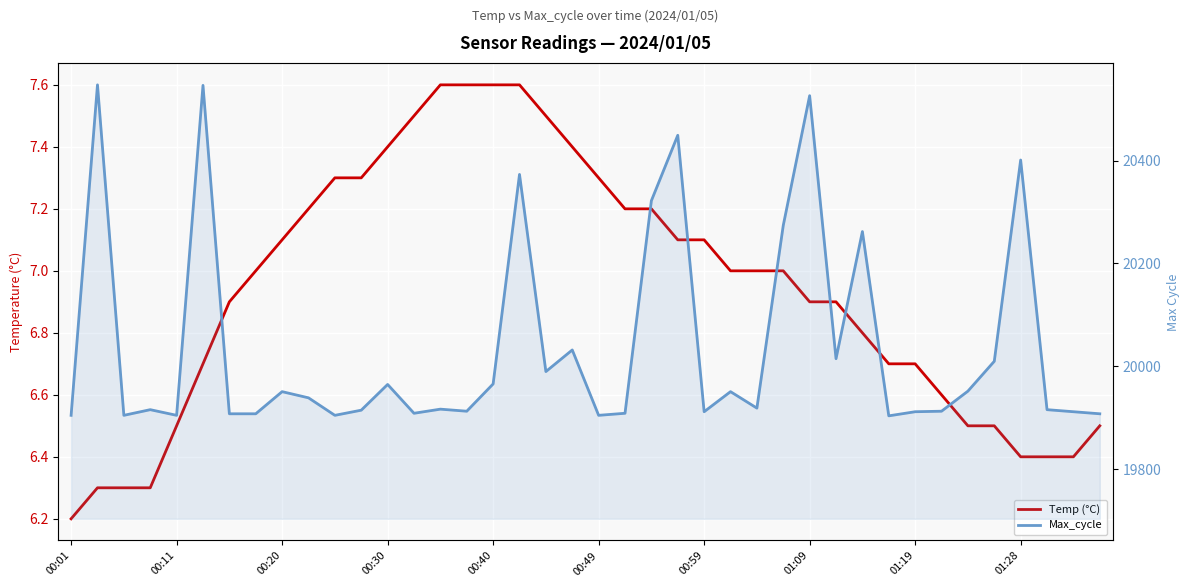

True or false: Max_cycle and Temp (°C) intersect in this chart.

False